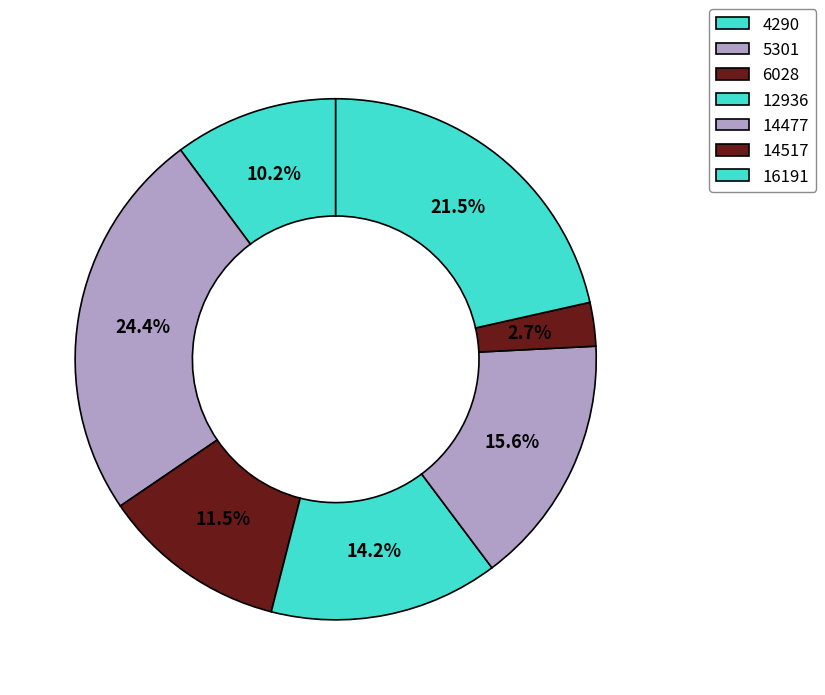

Count the number of slices in the pie.

7